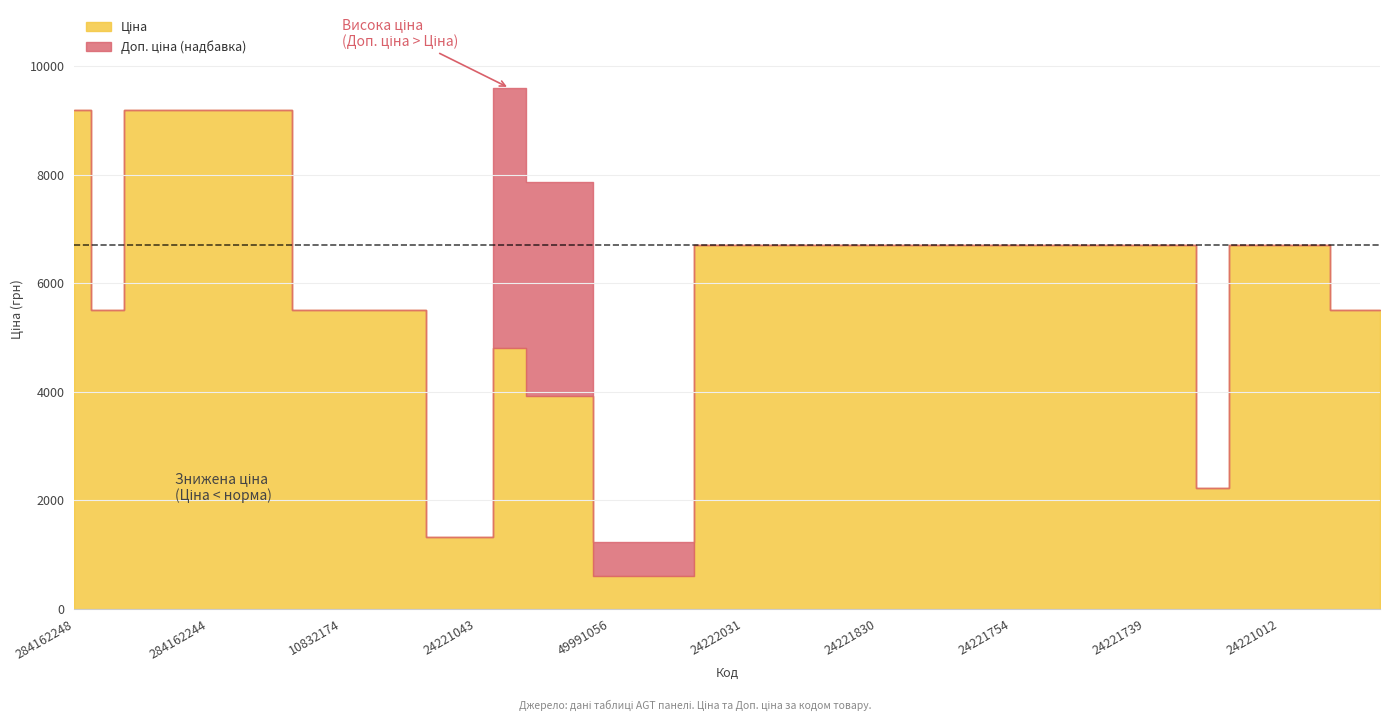

Does the chart have visible grid lines?

Yes